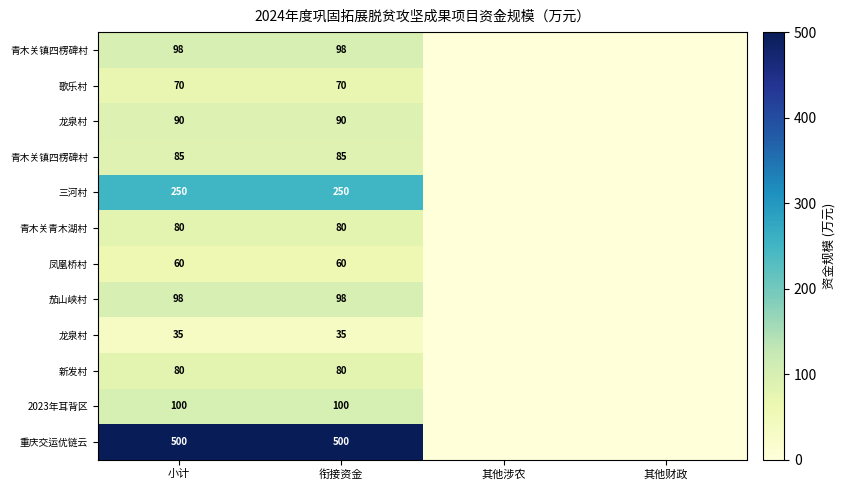

Which label corresponds to the smallest value in the chart?

其他涉农